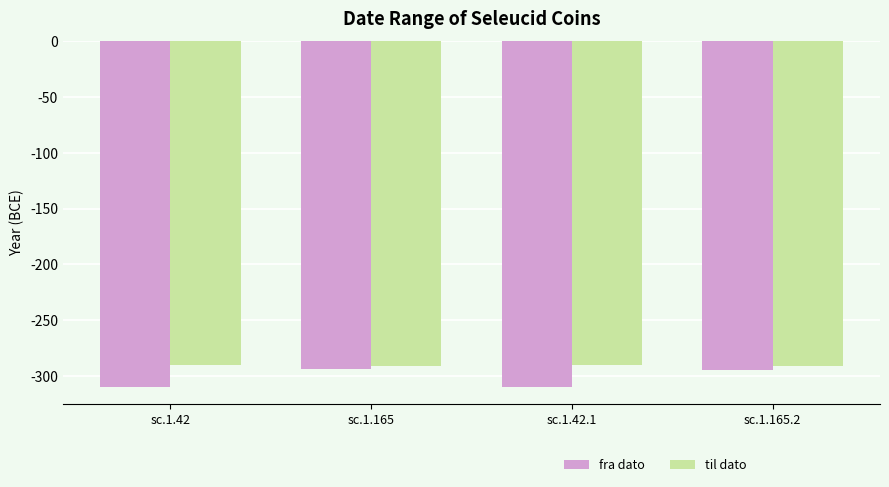

What are all the series names shown in the legend?

fra dato, til dato